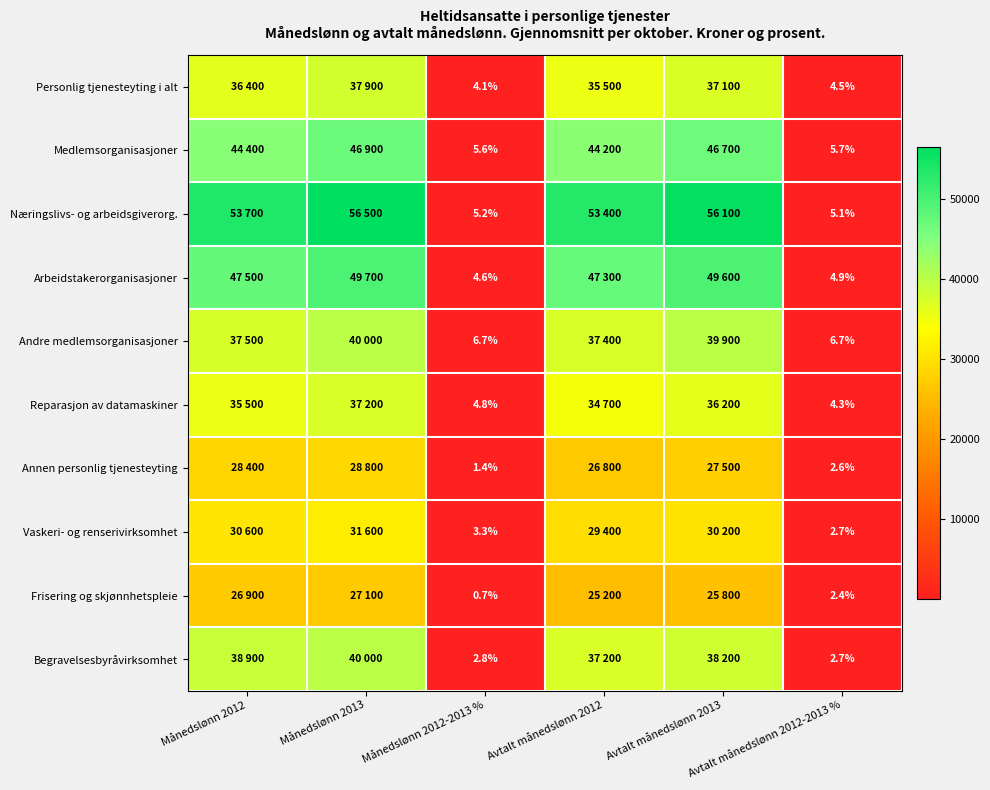

At which category is the sum across all series the highest?

Månedslønn 2013